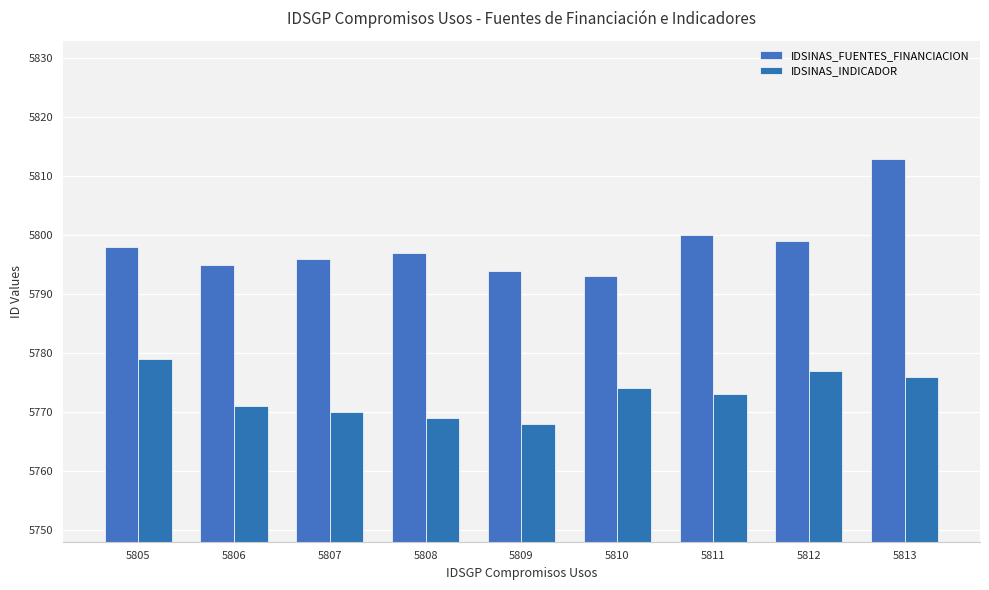

Rank the series at 5811 from lowest to highest value.

IDSINAS_INDICADOR, IDSINAS_FUENTES_FINANCIACION